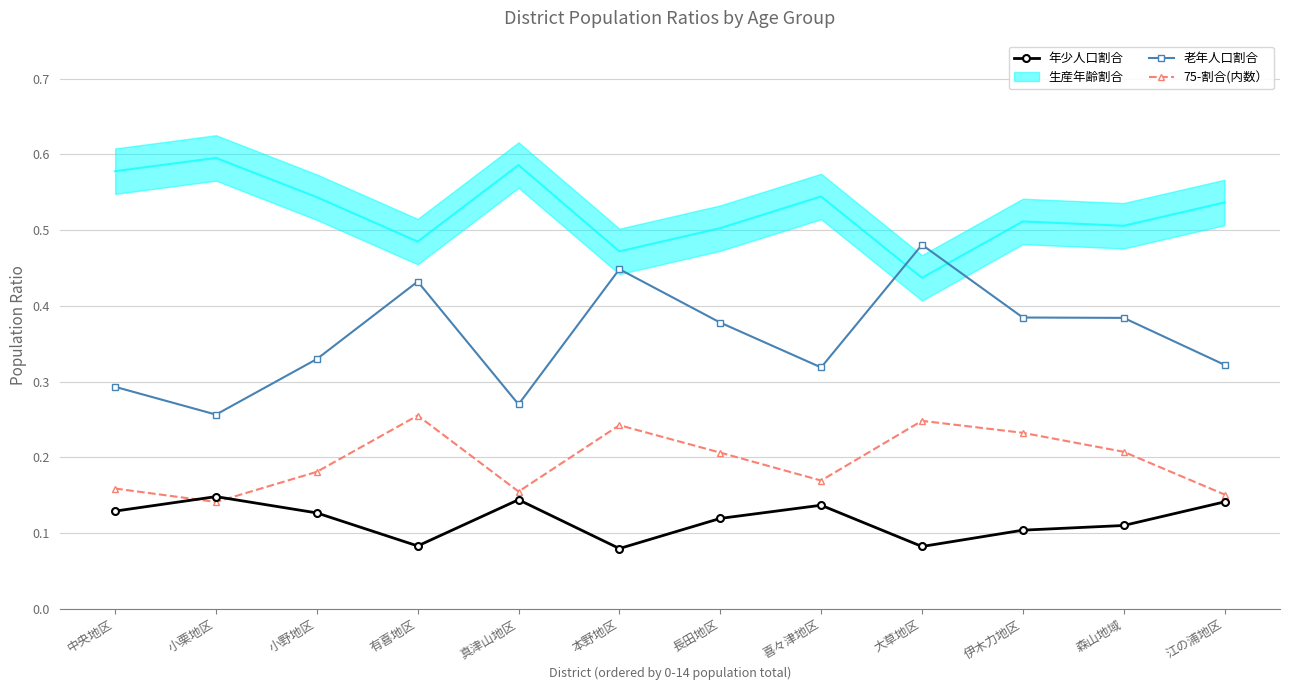

True or false: 75-割合(内数） and 老年人口割合 intersect in this chart.

False